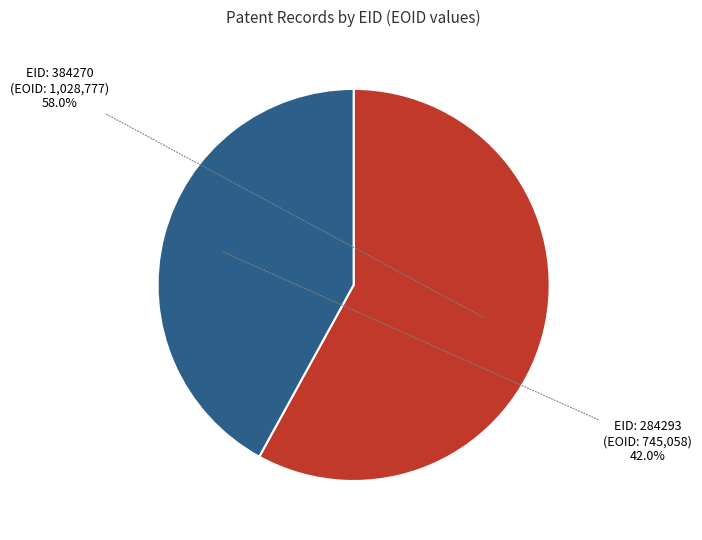

Does any single category account for the majority?

Yes